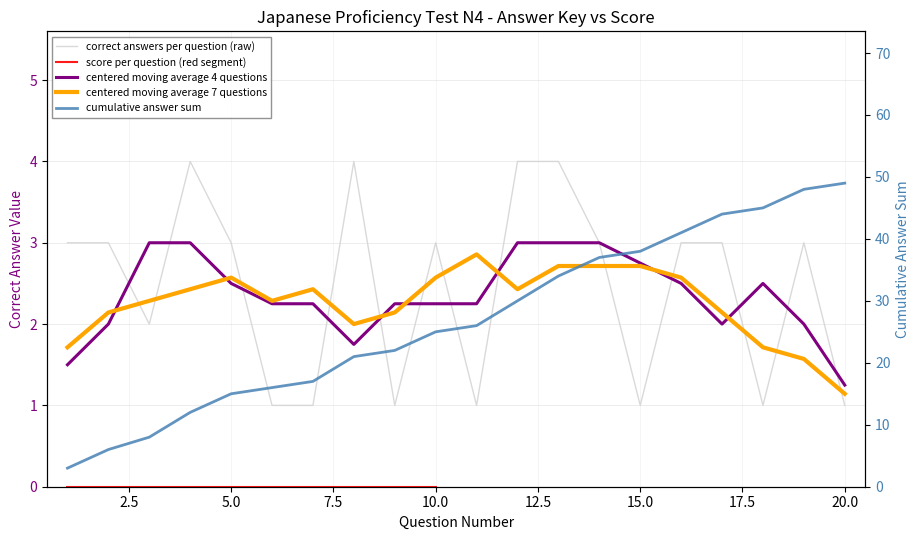

How many values exceed 3?

4